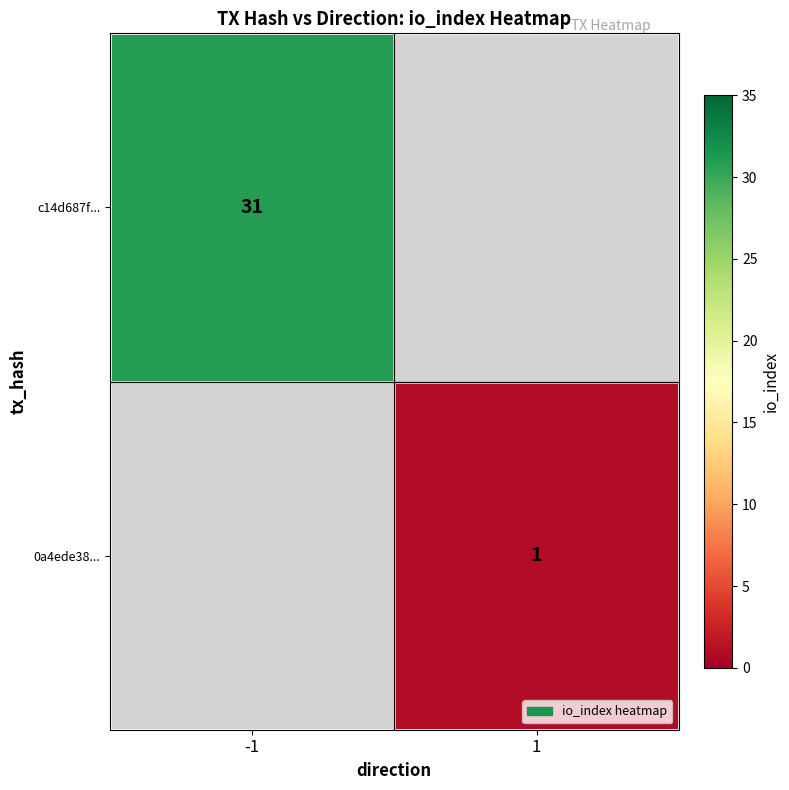

The c14d687f... series shows 31 at -1. True or false?

True